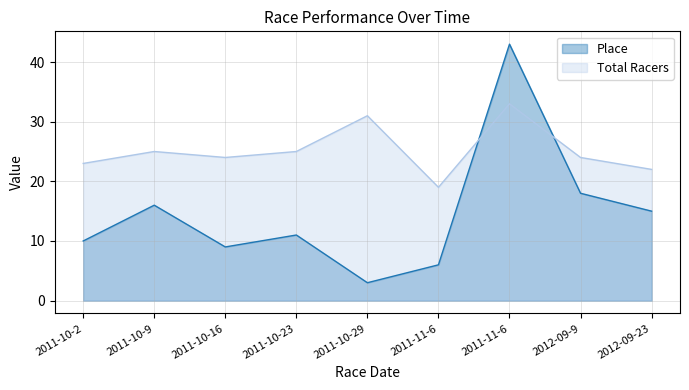

How many categories are shown in the chart?

9